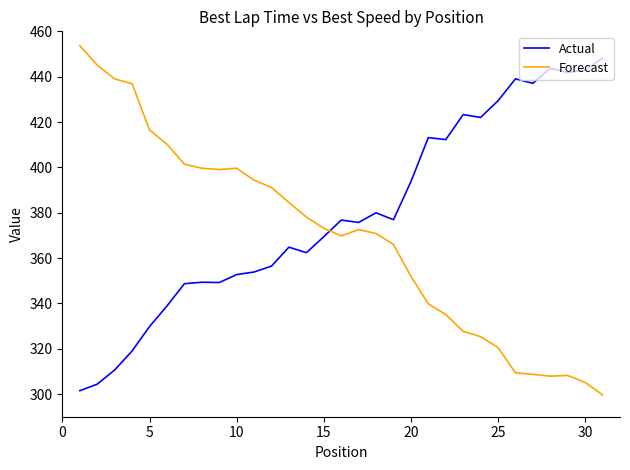

List the series in order of their overall mean, lowest first.

Forecast, Actual